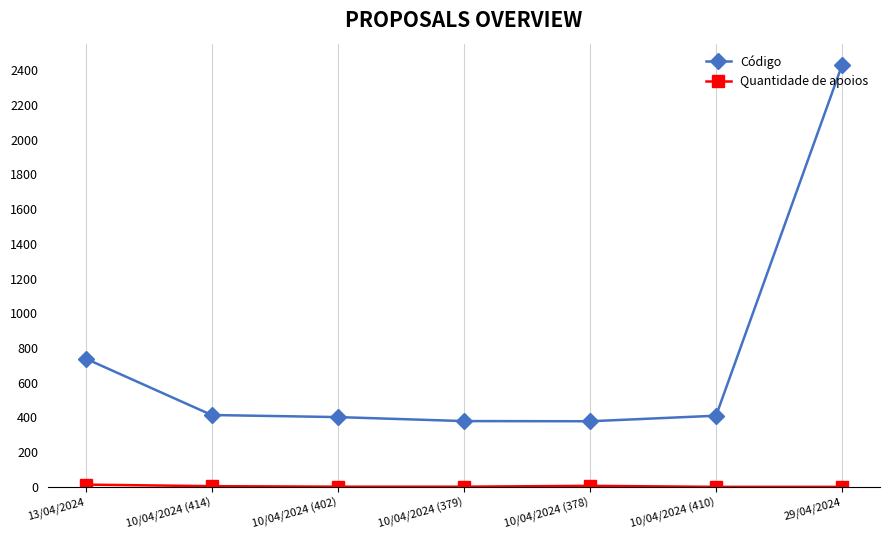

The value of Código at 10/04/2024 (378) is 559. True or false?

False